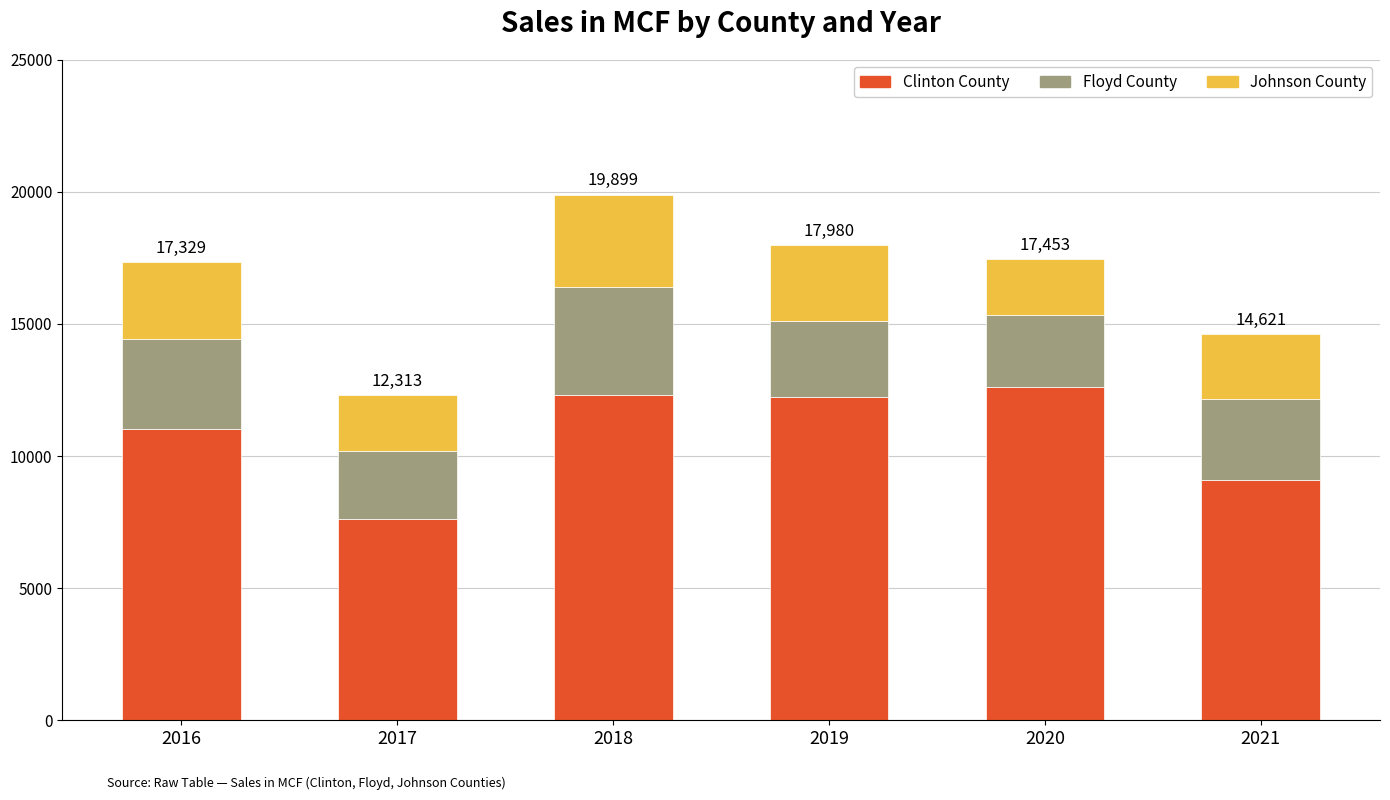

What are all the series names shown in the legend?

Clinton County, Floyd County, Johnson County